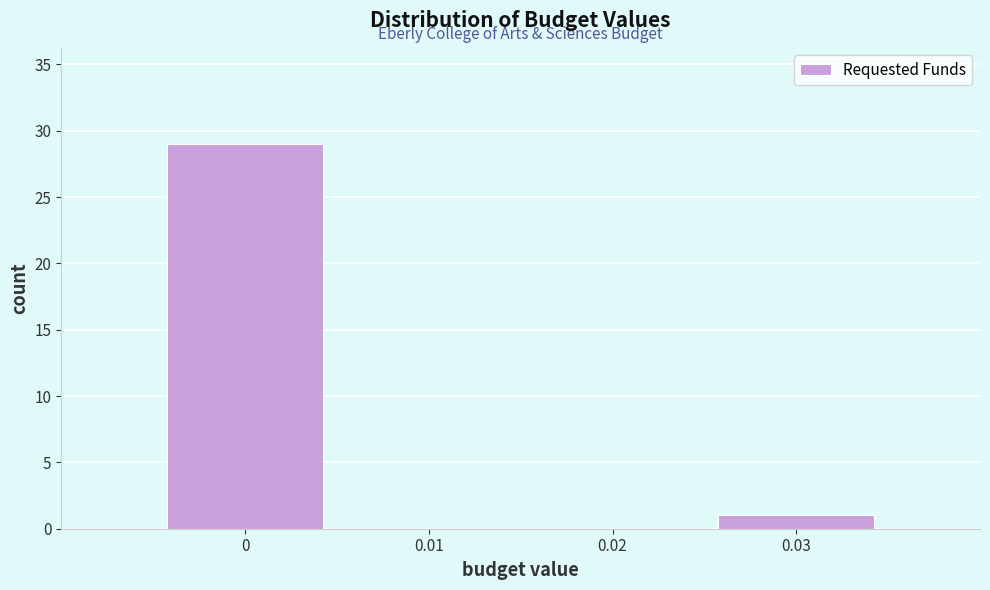

How tall is the bar that spans 0.025 to 0.035 on the x-axis? The values are not printed on the chart, so give them approximately, as read against the axis.

1